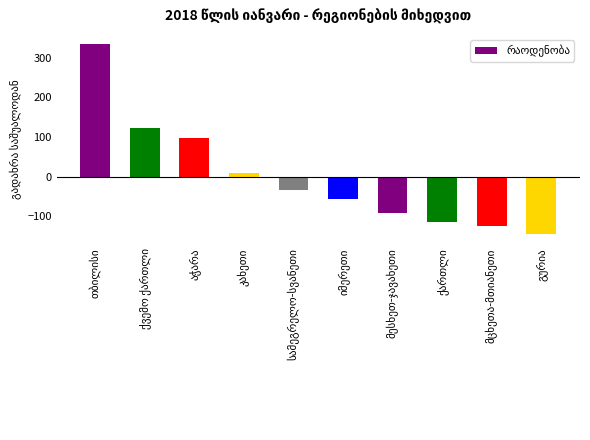

What is the value of the 10th bar from the left?

-144.4